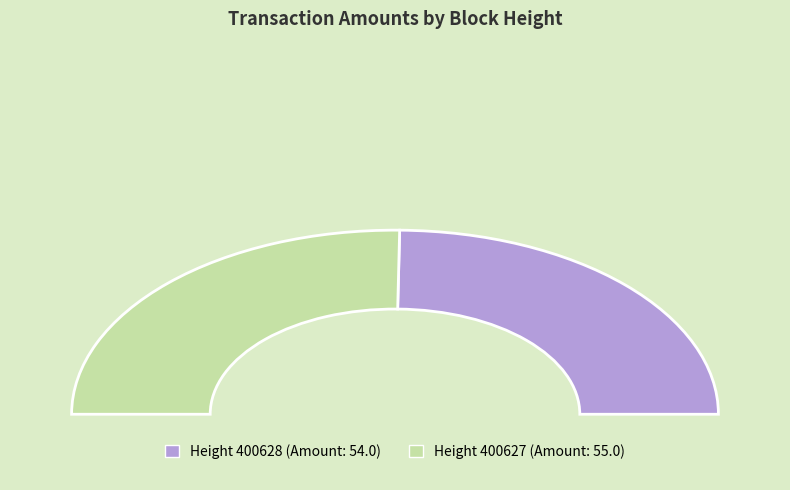

To the nearest percent, what is the difference between the largest and smallest slice percentages?

1%